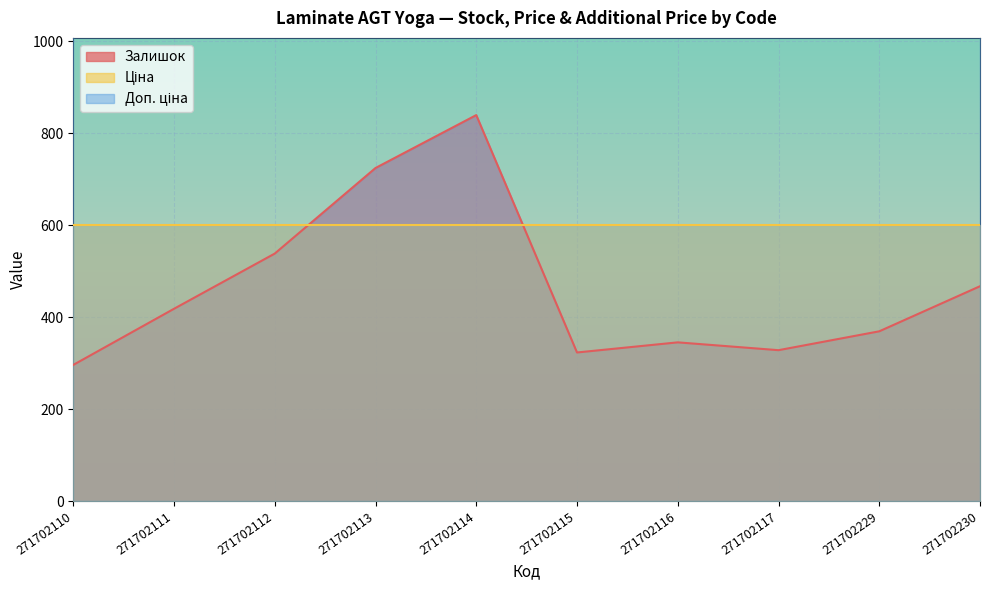

Reading left to right, list all the values displayed in this chart.

Залишок: 296.0	418.0	538.0	724.0	839.0	323.0	345.0	328.0	369.0	467.0
Ціна: 599.9	599.9	599.9	599.9	599.9	599.9	599.9	599.9	599.9	599.9
Доп. ціна: 1100.0	1100.0	1100.0	1100.0	1100.0	1100.0	1100.0	1100.0	1100.0	1100.0